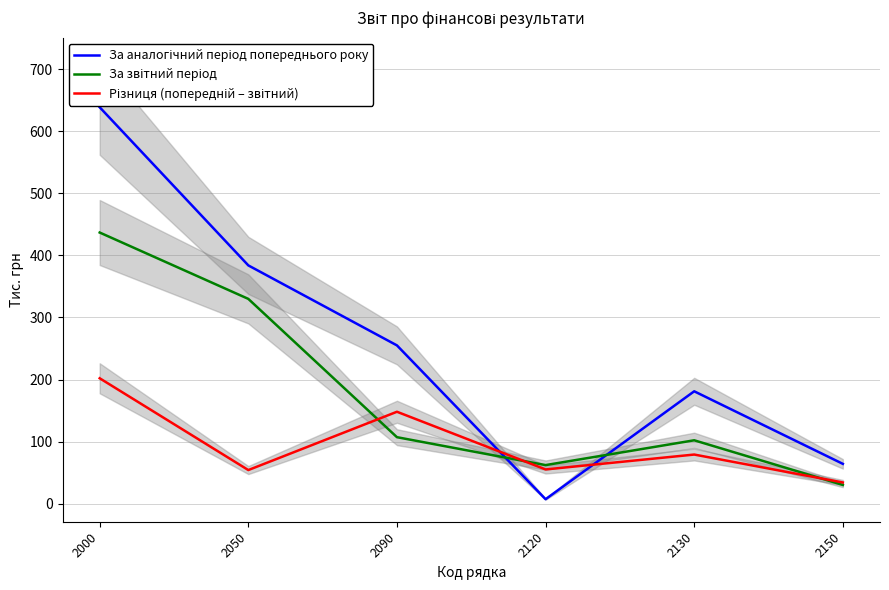

Which series ends up on top after the final intersection of Різниця (попередній – звітний) and За звітний період?

Різниця (попередній – звітний)